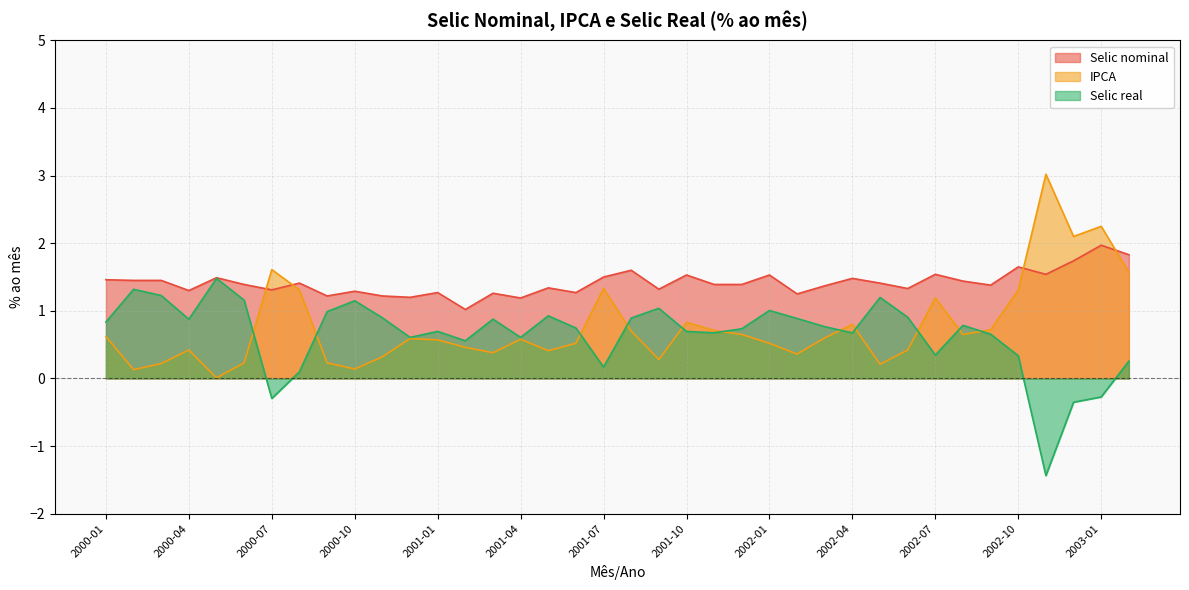

At how many categories does at least one series exceed 0?

38